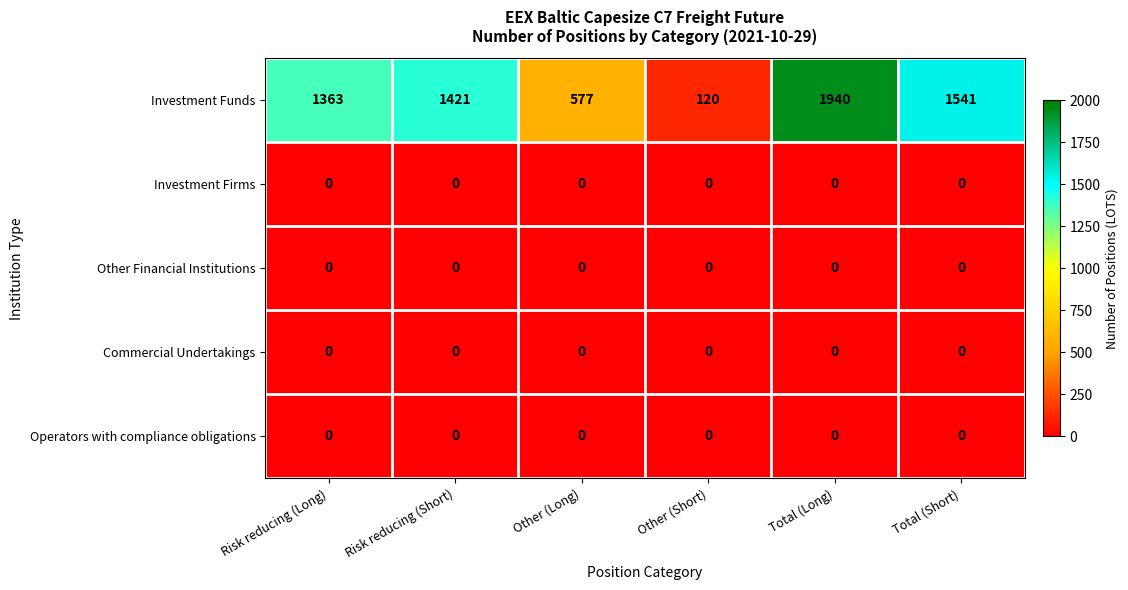

What is the maximum value shown in the chart?

1940